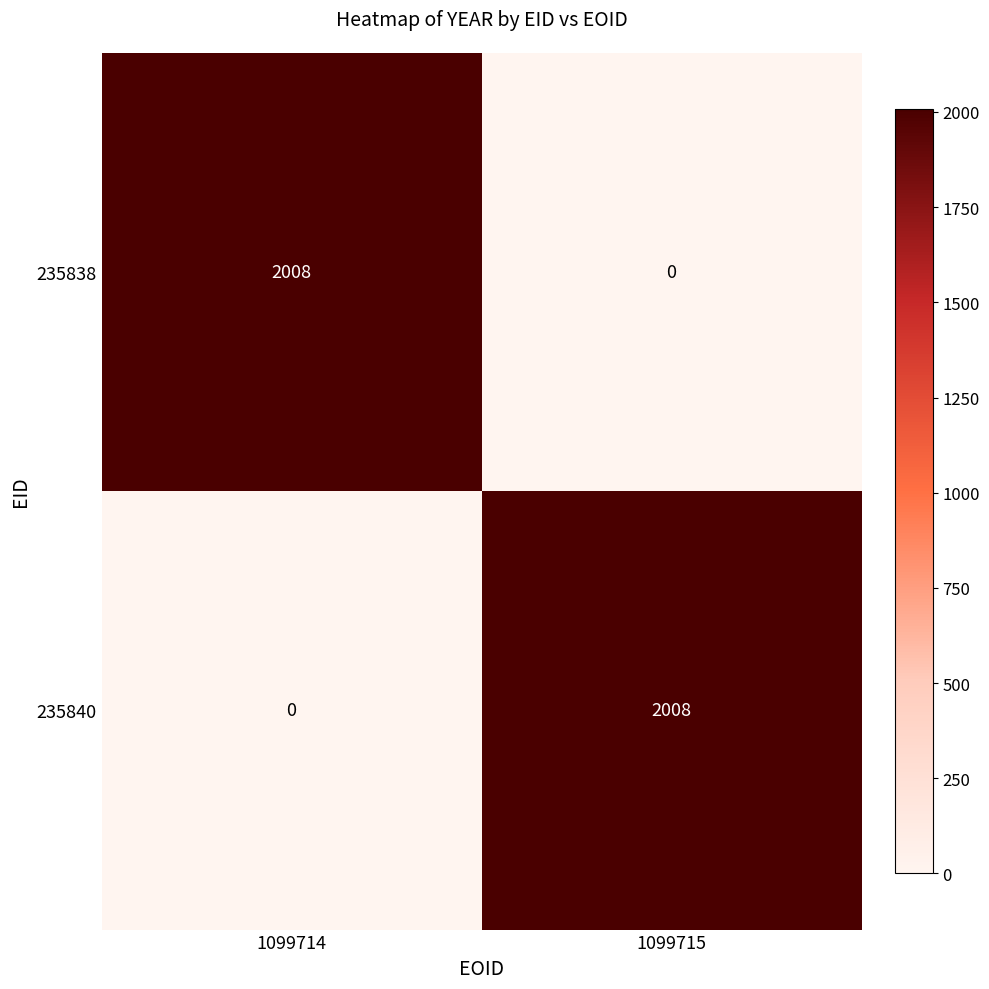

What is the difference between the maximum and minimum values in the 235838 series?

2008